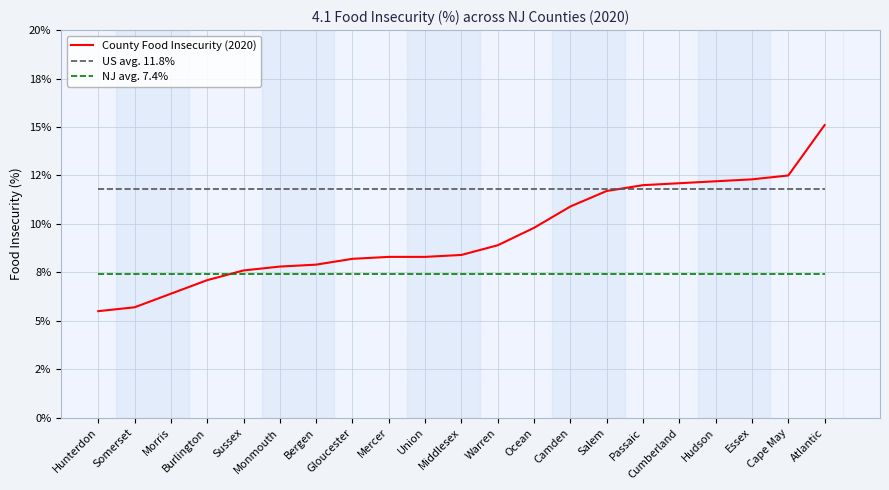

What position from the right is Somerset?

20